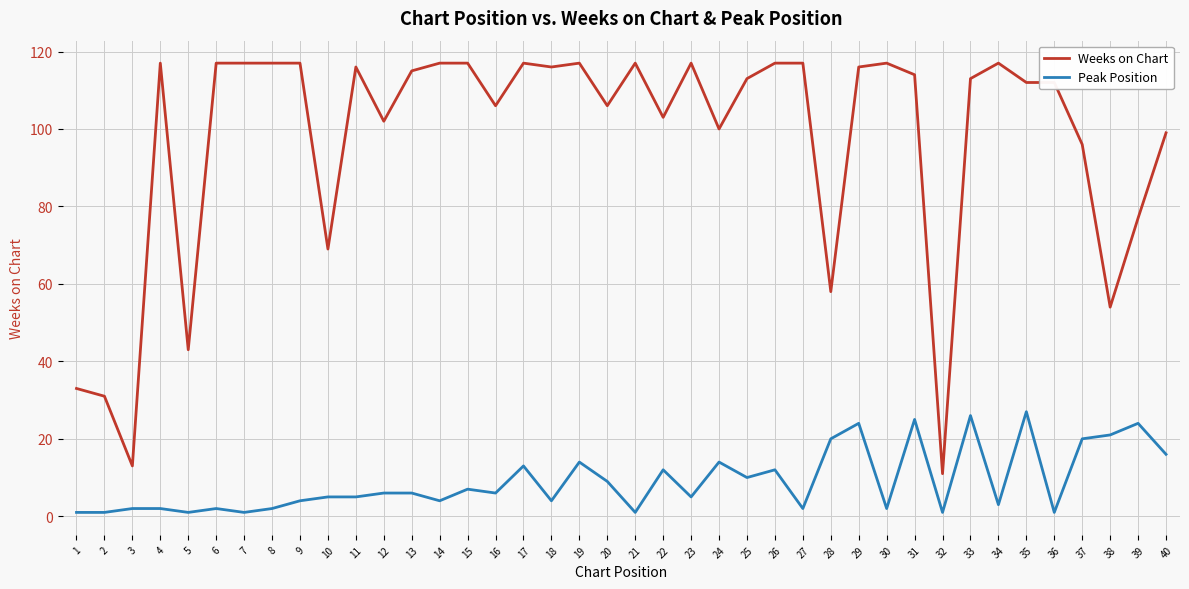

Which series has the largest total across all categories?

Weeks on Chart